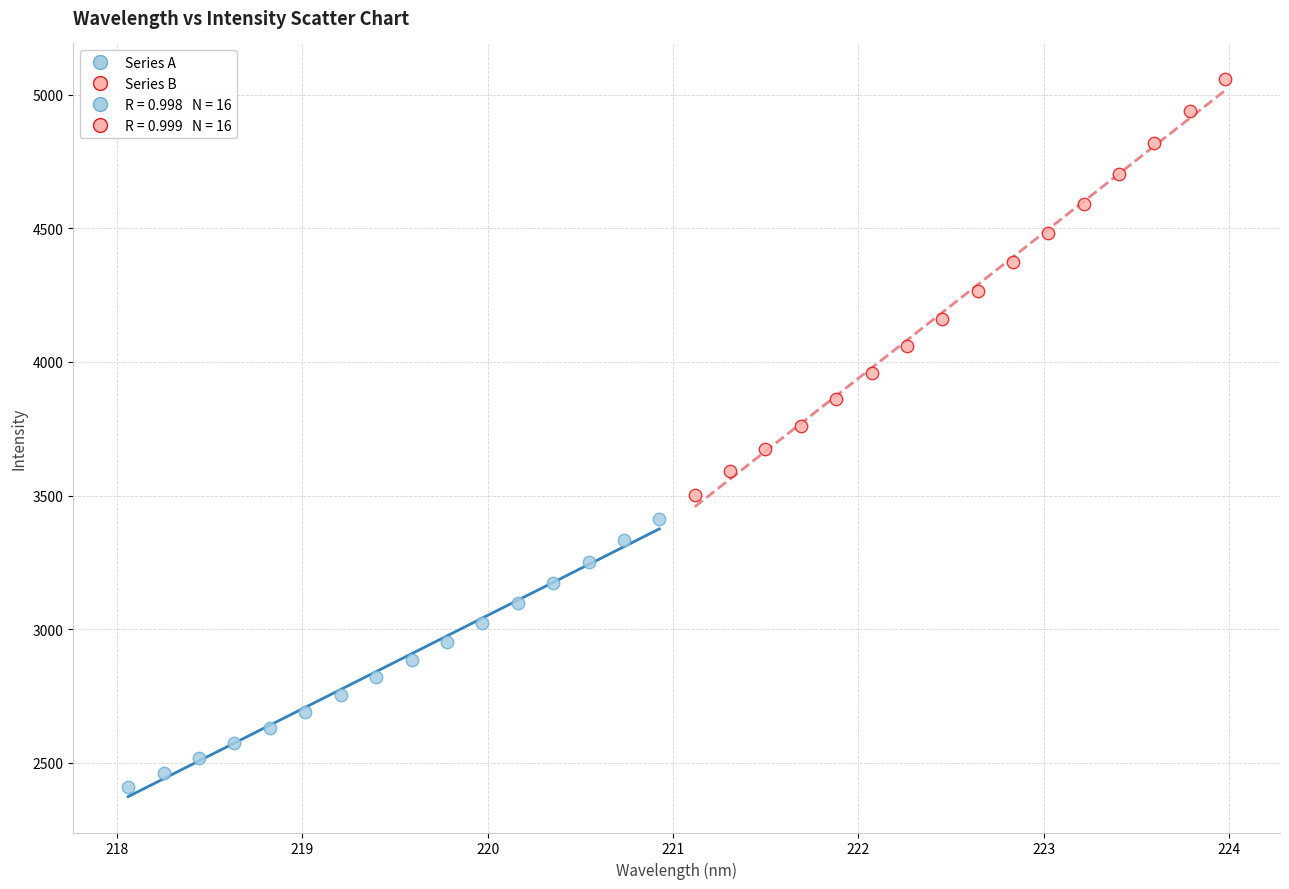

Which series contains the highest Y value?

Series B